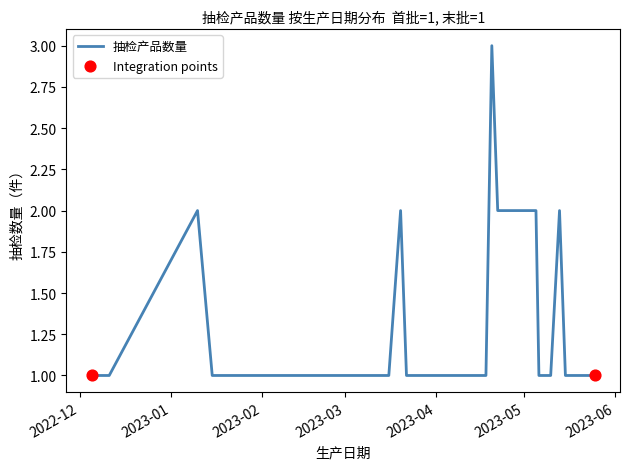

What is the maximum value shown in the chart?

3